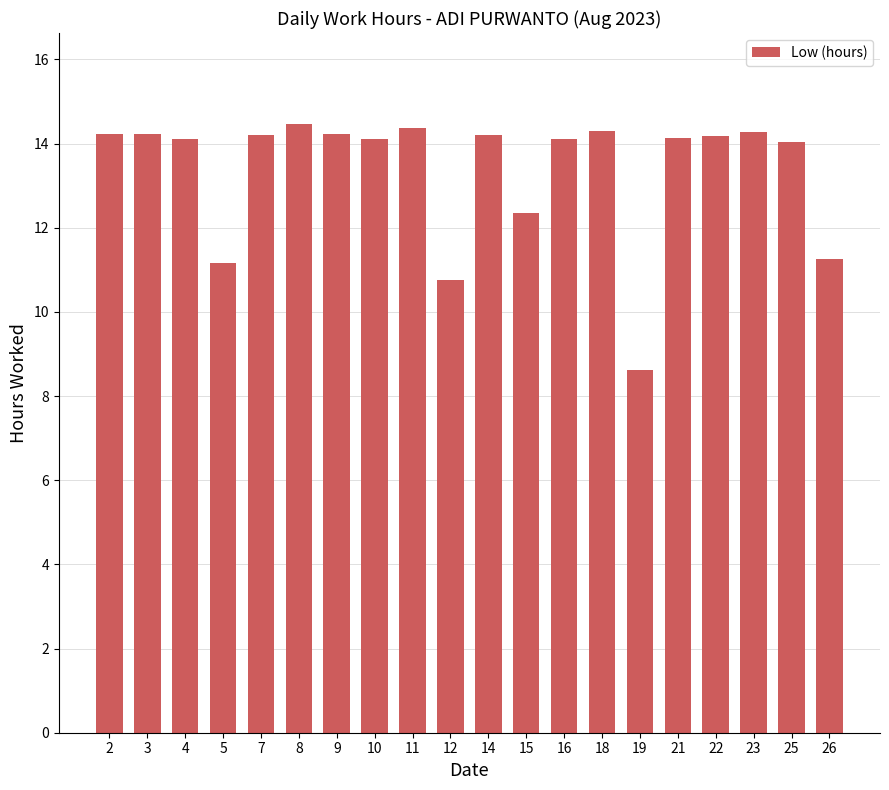

What is the difference between the values at 15 and 11?

2.0